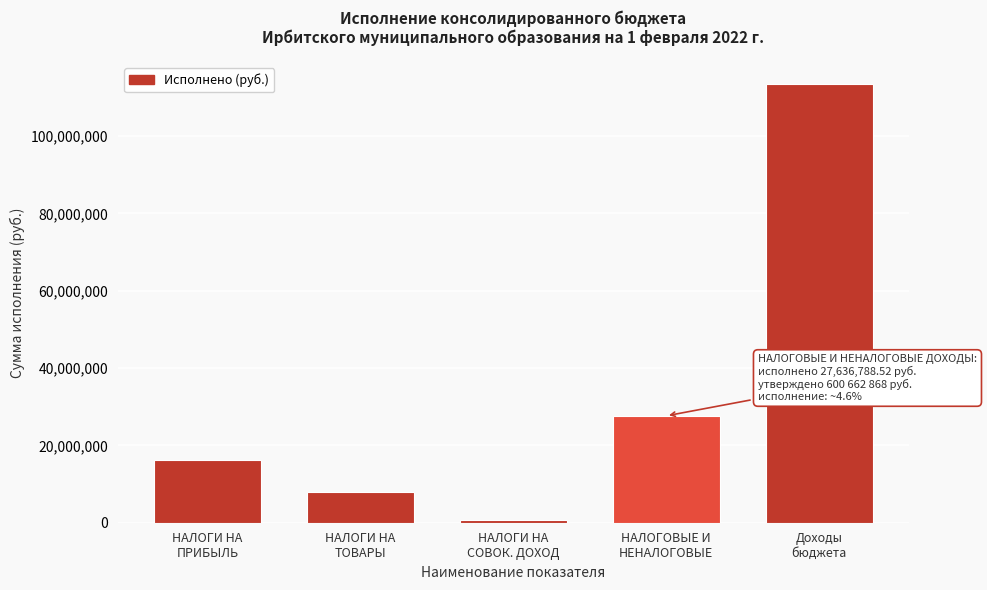

Reading left to right, what are all the values shown in this chart?

16303236.4	8074714.5	783672.4	27636788.5	113438333.0